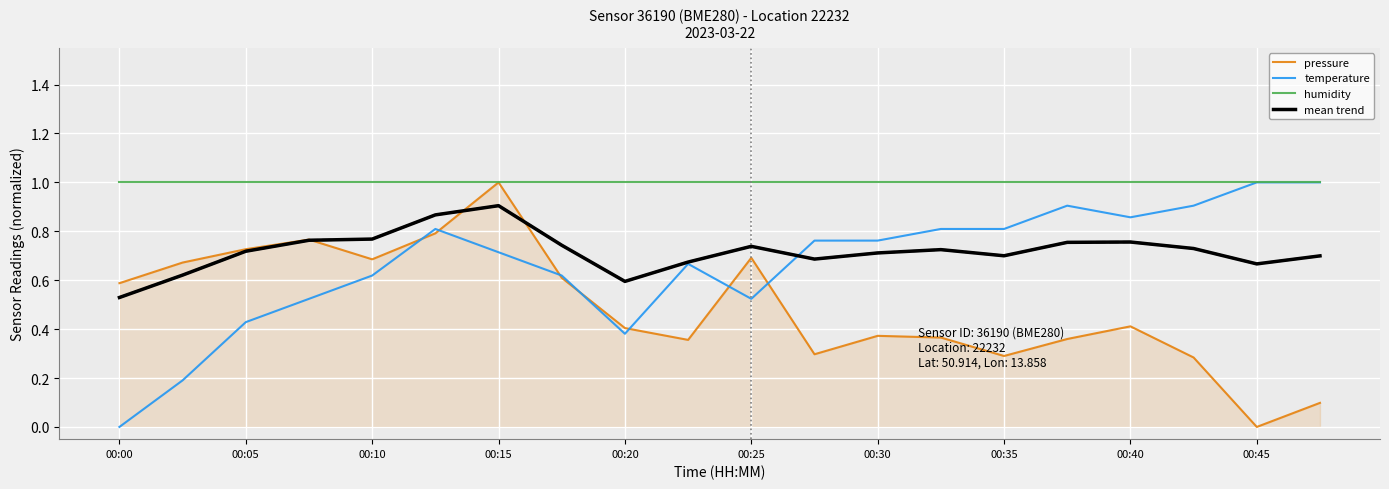

True or false: humidity and mean trend intersect in this chart.

False